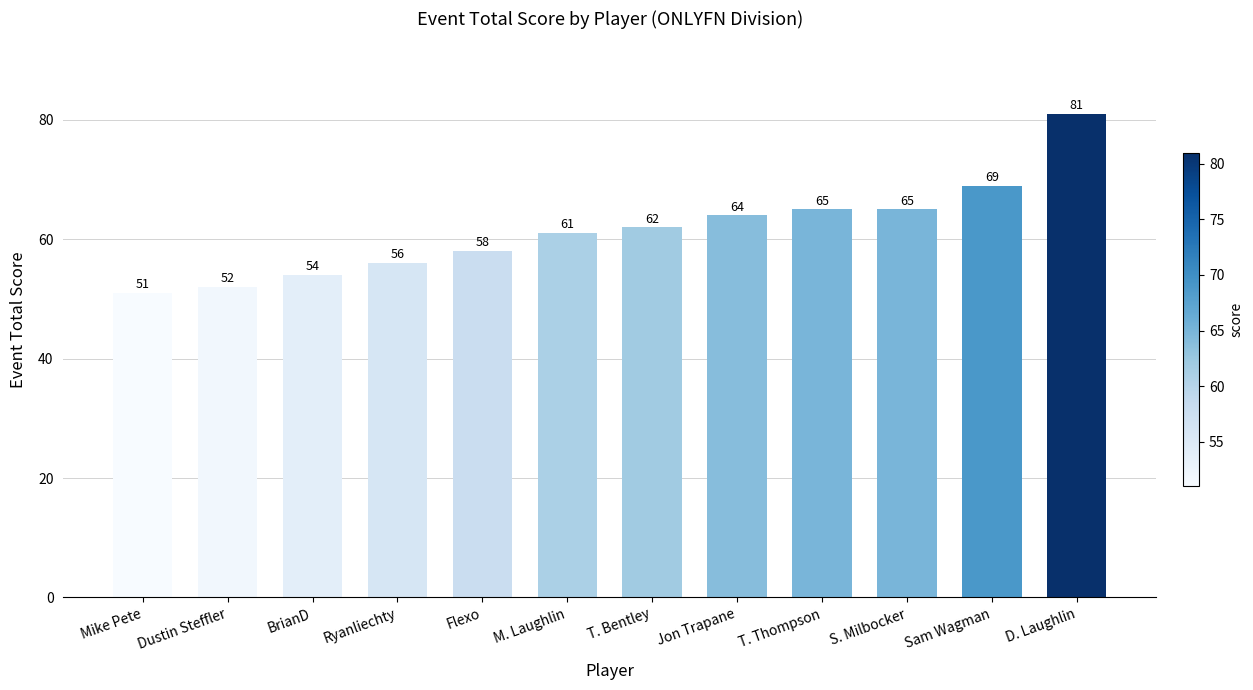

What is the maximum value shown in the chart?

81